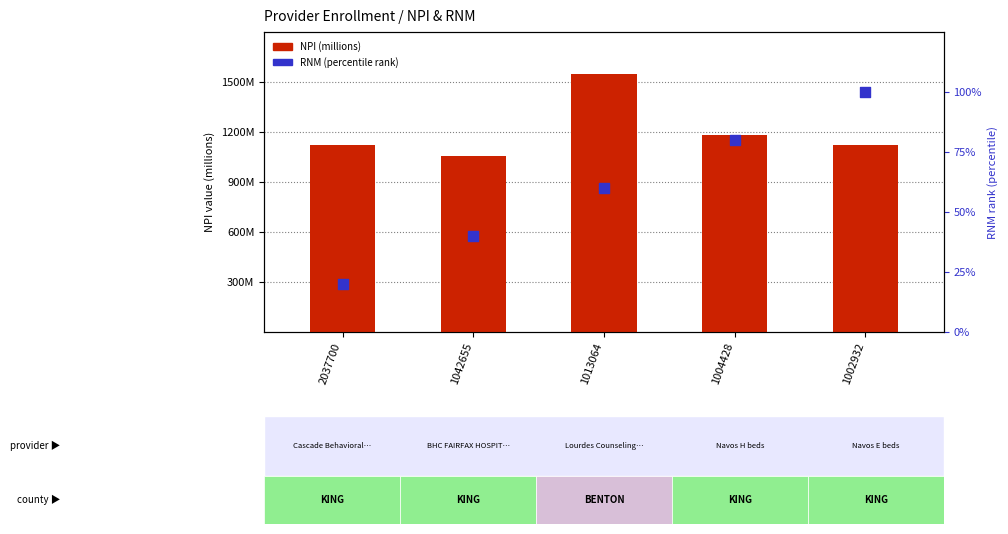

At how many categories does at least one series exceed 410?

5